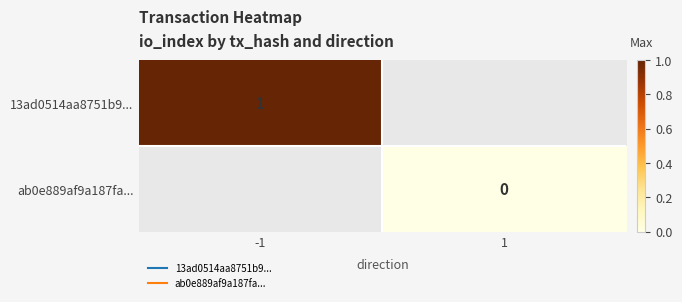

Between -1 and 1, which is larger?

1